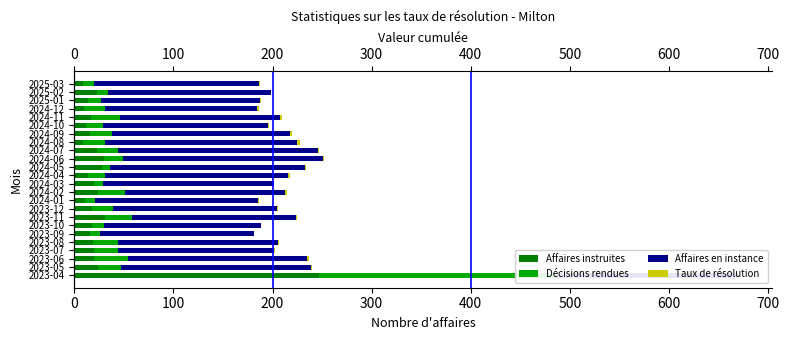

True or false: Taux de résolution has a value of 0.4 at 2024-11.

False